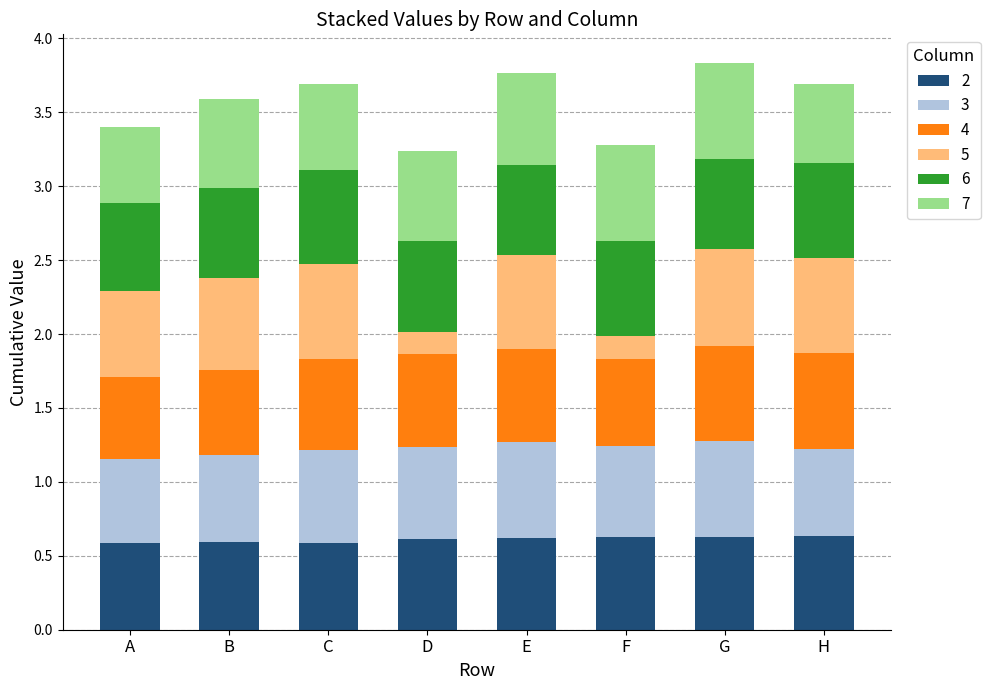

What is the total value across all series at E?

3.8